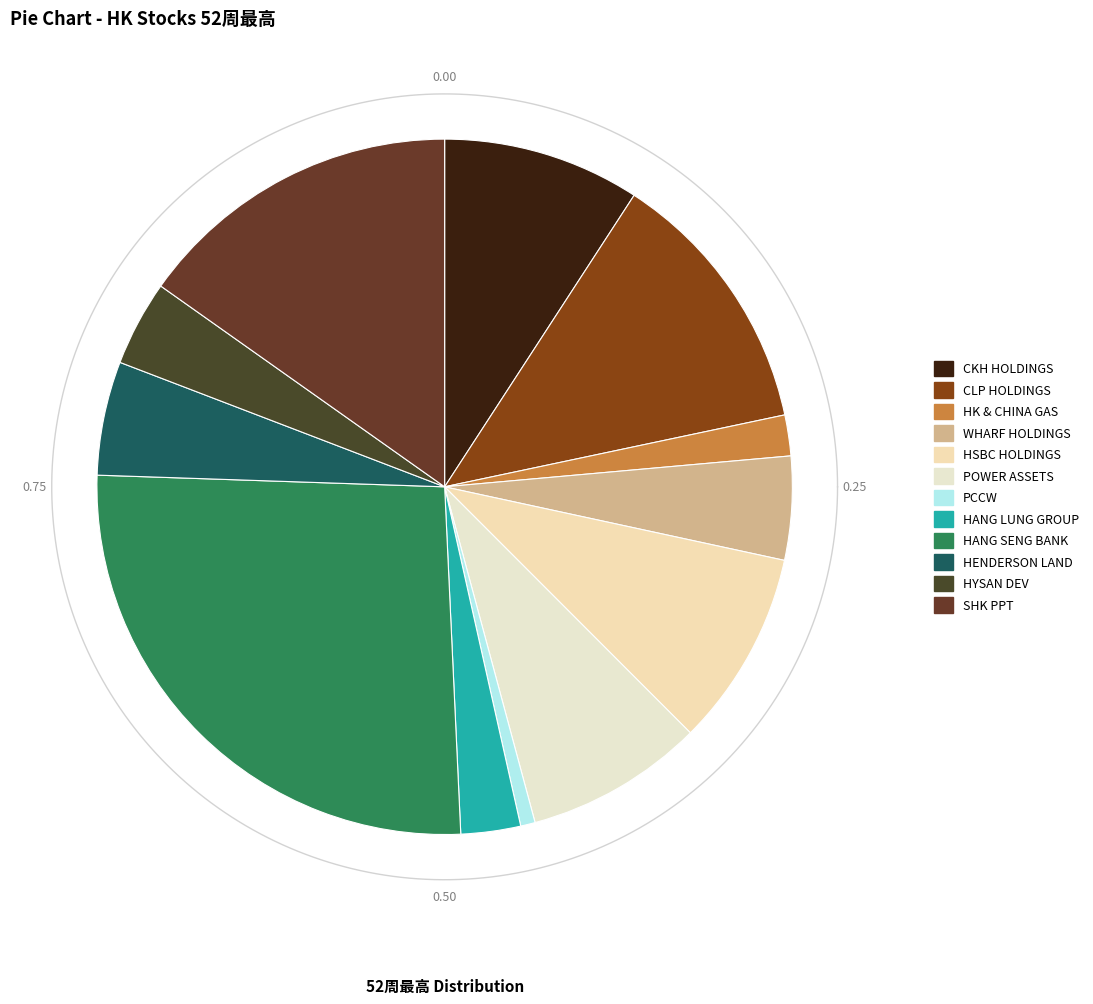

What is the change in value from POWER ASSETS to HYSAN DEV?

-27.1